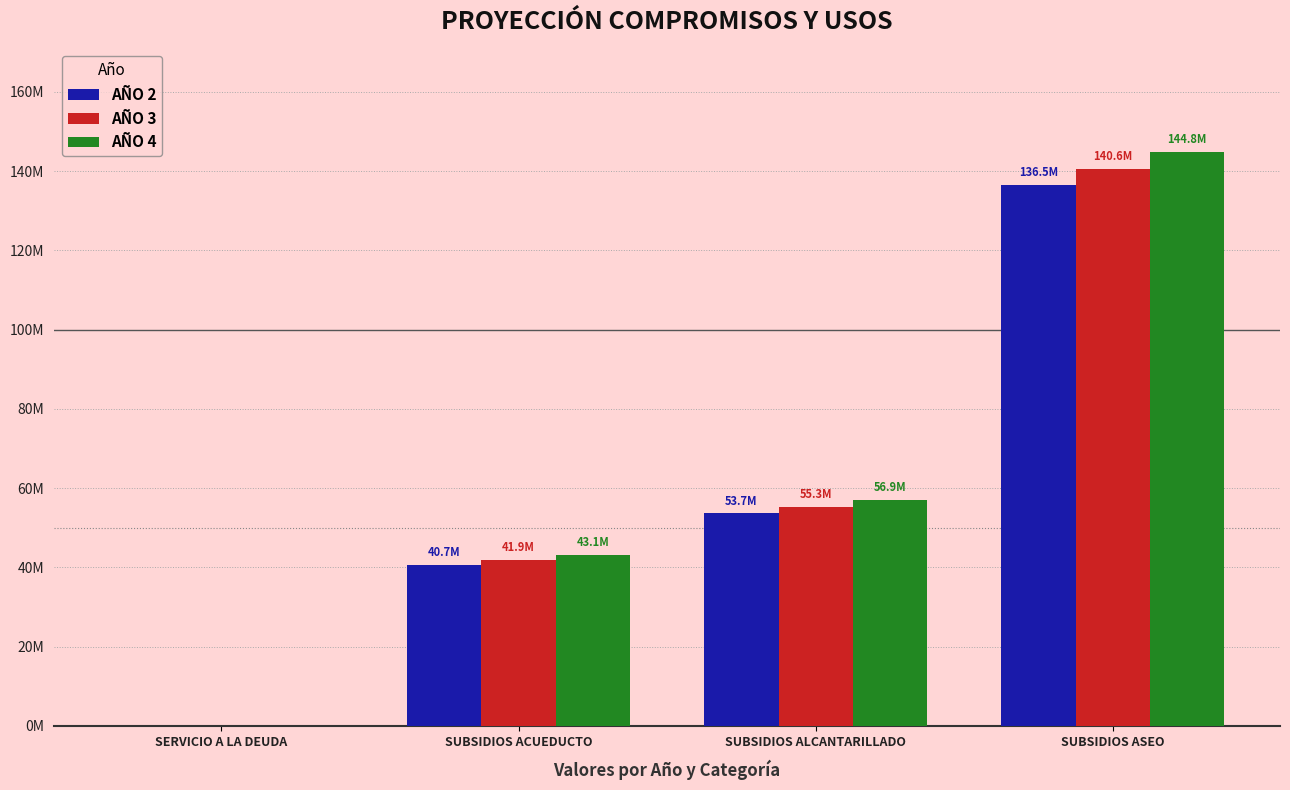

Does the chart contain stacked bars?

No